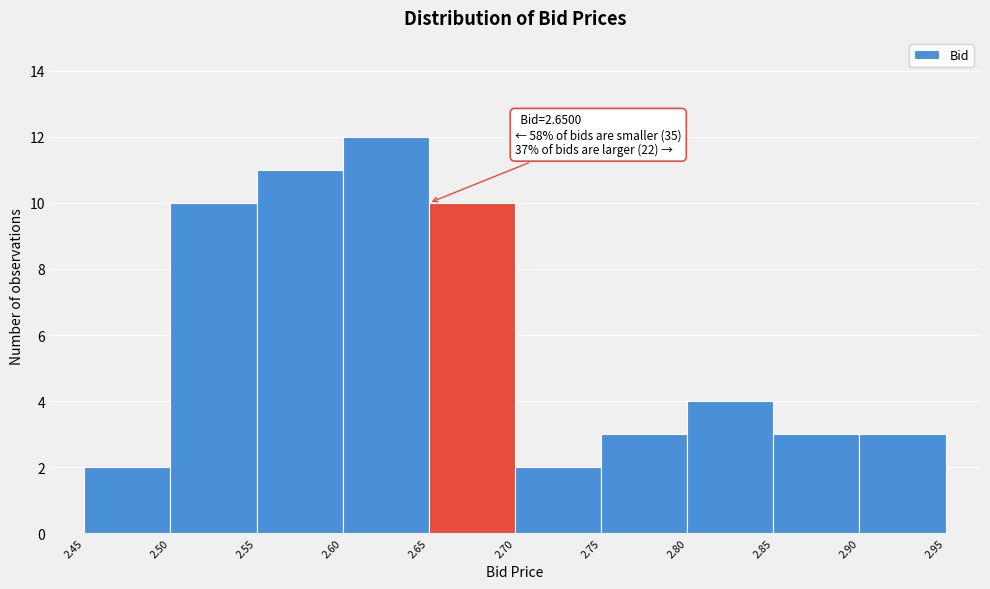

Over which range of the x-axis is the bar tallest?

2.60 to 2.65